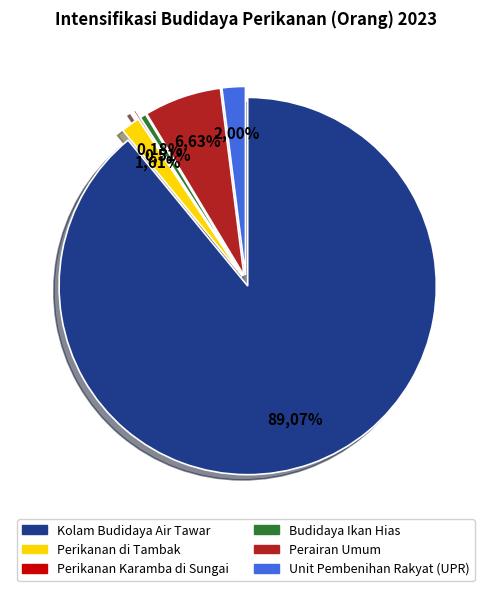

True or false: Unit Pembenihan Rakyat (UPR) accounts for 2% of the total.

True